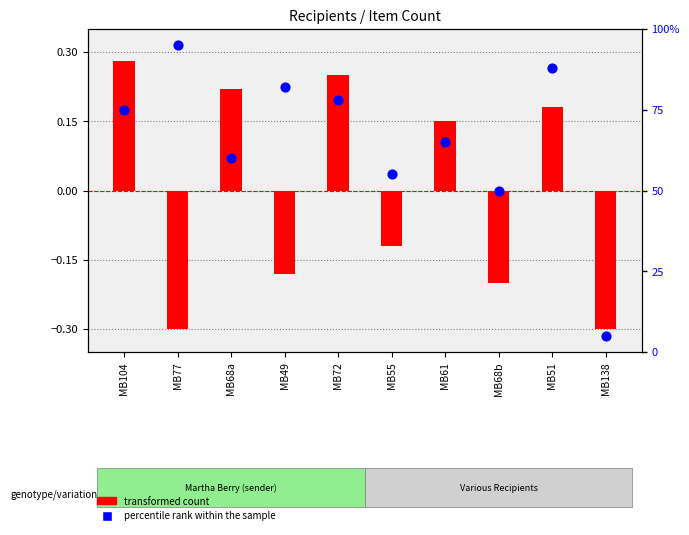

What is the change in value from MB104 to MB61?

-10.0